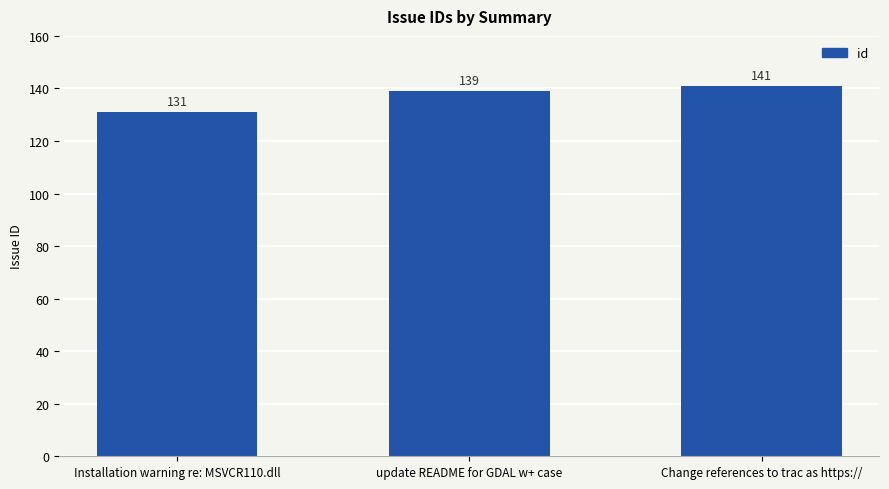

What is the difference between the maximum and minimum values?

10